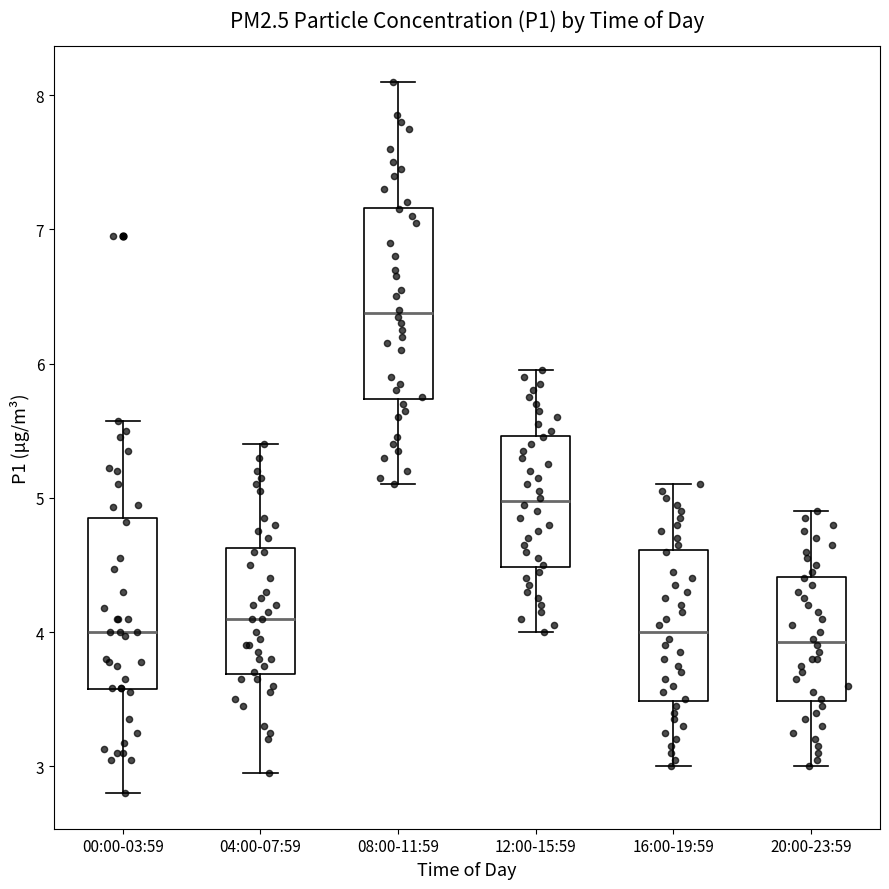

Reading left to right, transcribe this box plot: for each box, give where its median line is, the range the box spans, and where its two whiskers end, as read against the y-axis. The values are not printed on the chart, so give them approximately, as read against the axis.

00:00-03:59: median 4.0, box 3.6 to 4.8, whiskers 2.8 to 5.6
04:00-07:59: median 4.1, box 3.7 to 4.6, whiskers 3.0 to 5.4
08:00-11:59: median 6.4, box 5.7 to 7.2, whiskers 5.1 to 8.1
12:00-15:59: median 5.0, box 4.5 to 5.5, whiskers 4.0 to 6.0
16:00-19:59: median 4.0, box 3.5 to 4.6, whiskers 3.0 to 5.1
20:00-23:59: median 3.9, box 3.5 to 4.4, whiskers 3.0 to 4.9